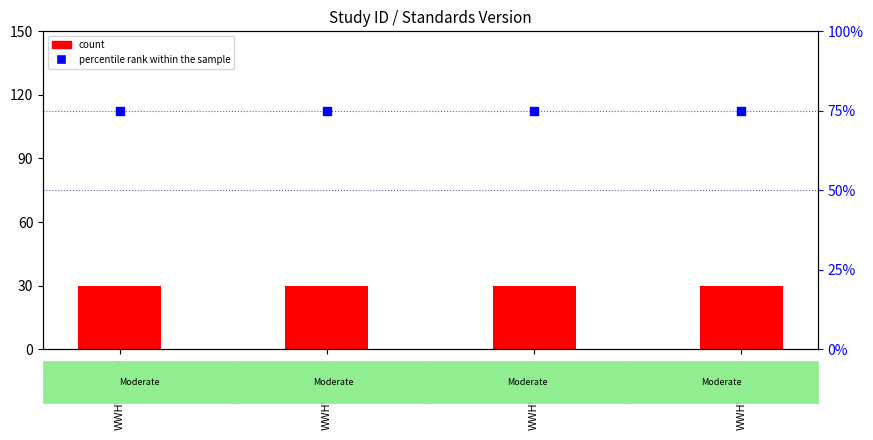

At how many categories does at least one series exceed 57?

4